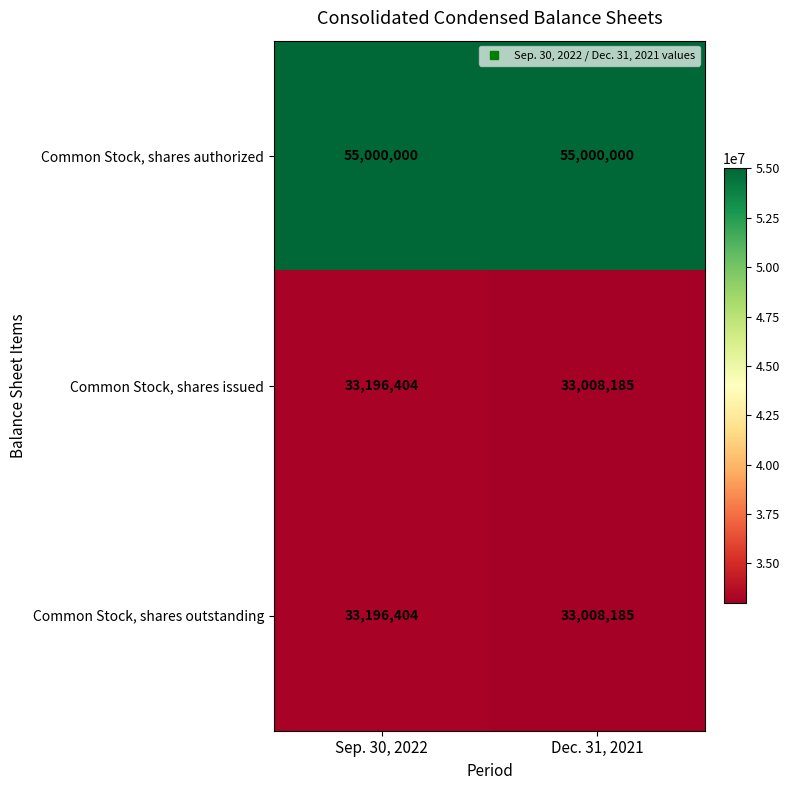

How many series are shown in this chart?

3